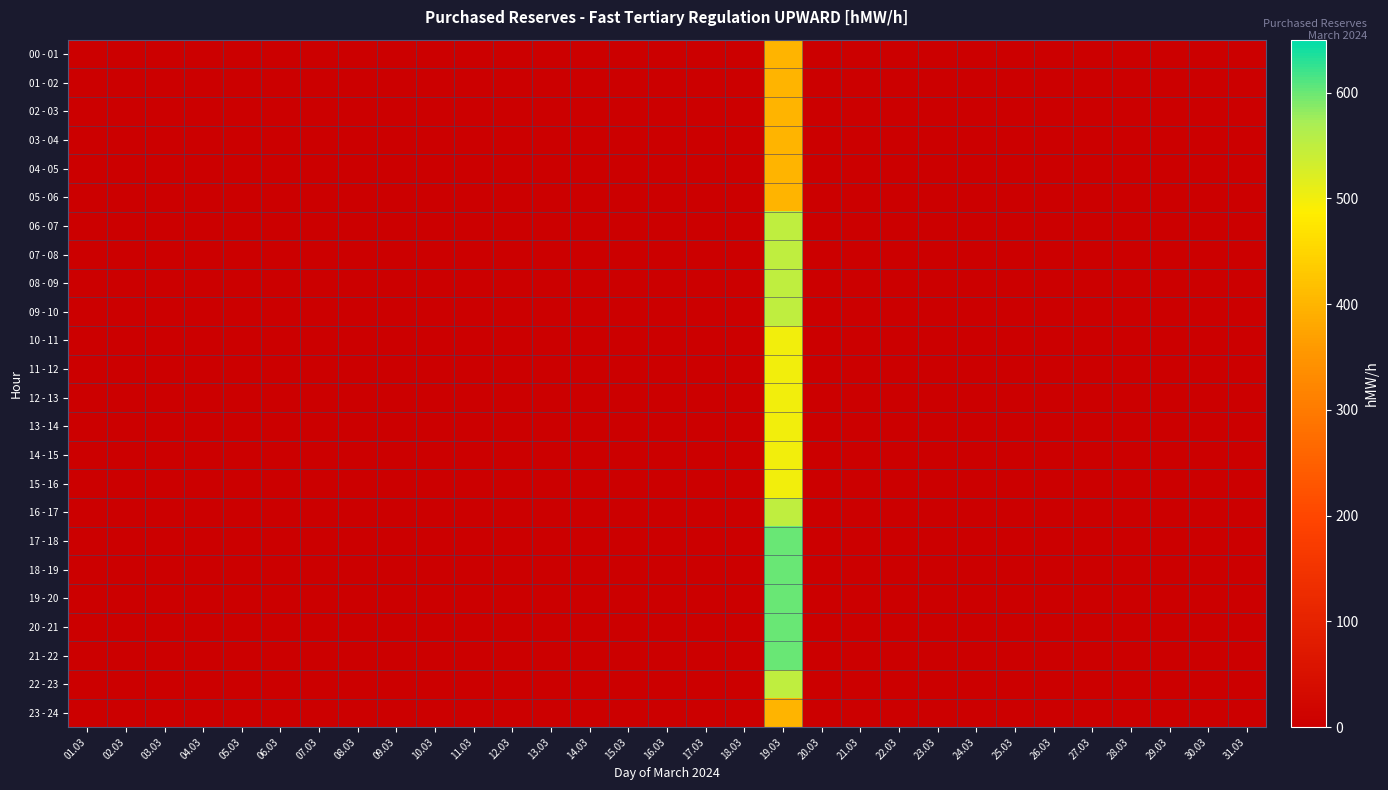

Which has a higher value, 28.03 or 26.03?

28.03